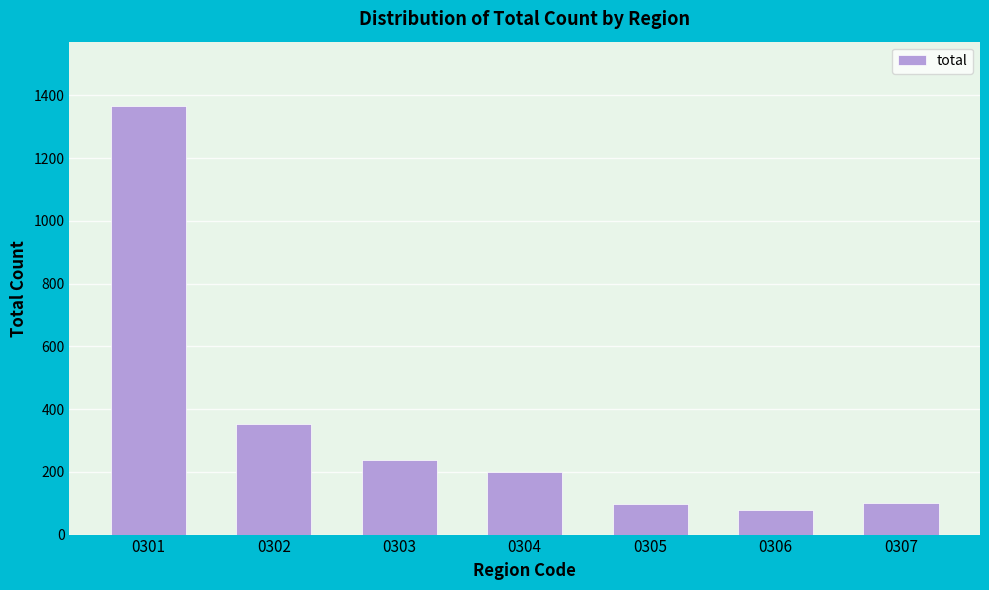

The value at 0306 is 139. True or false?

False